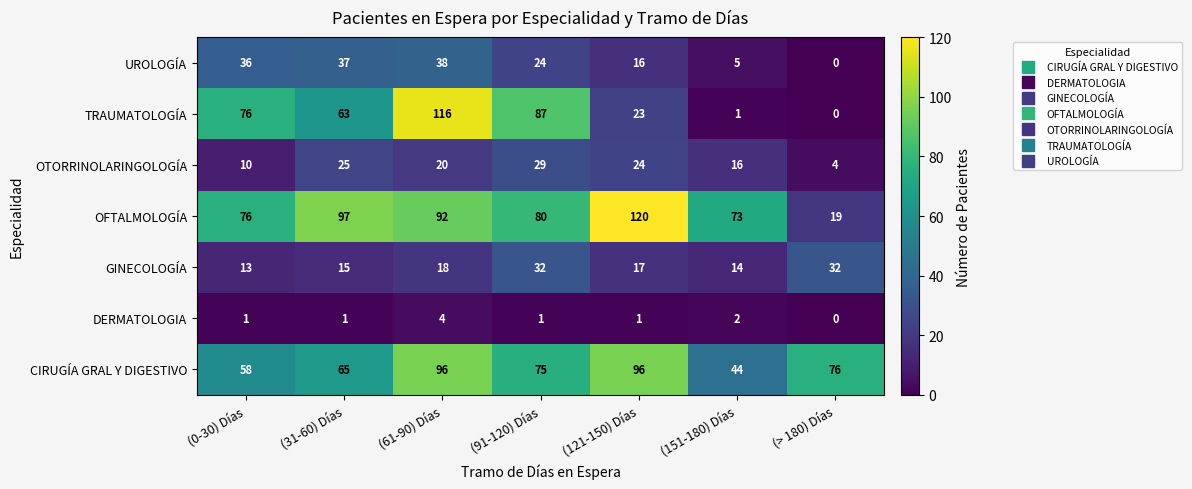

The value of UROLOGÍA at (61-90) Días is 24. True or false?

False